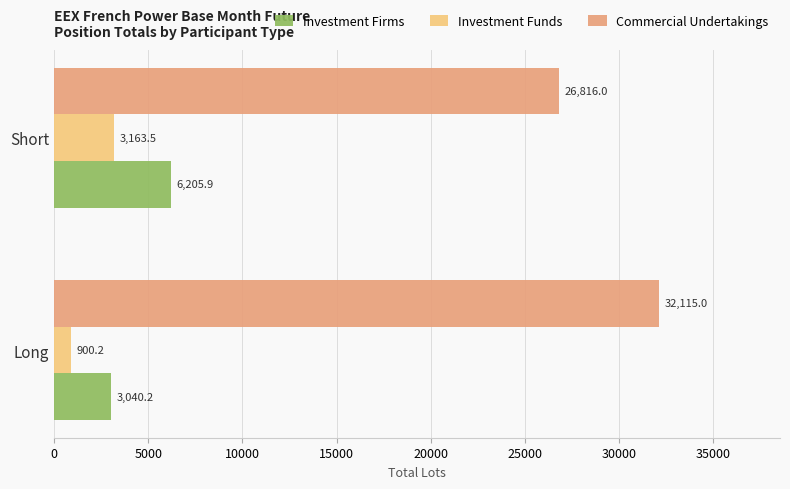

Is it true that Investment Firms equals 6205.9 at Short?

True